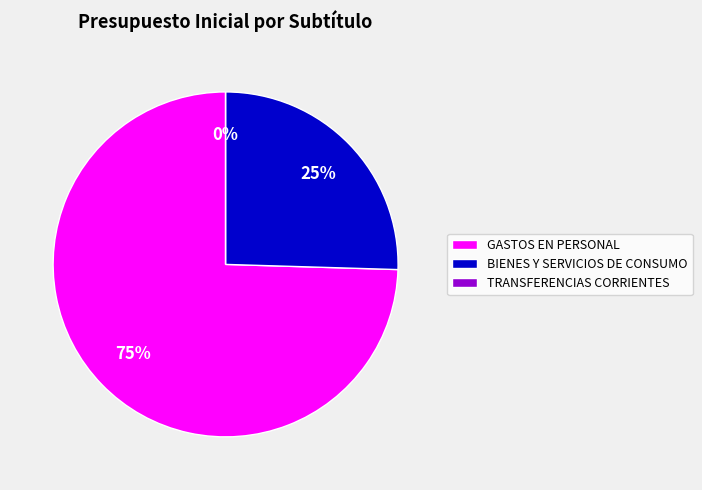

What percentage is the BIENES Y SERVICIOS DE CONSUMO slice, to the nearest percent?

25%